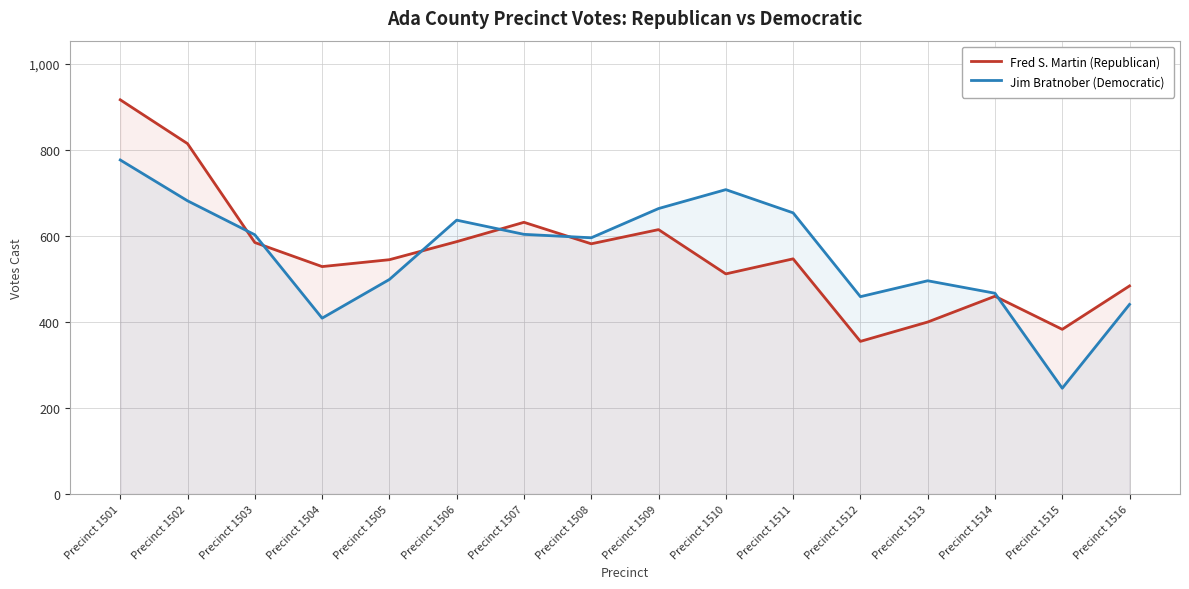

What is the difference between the maximum and minimum values in the Jim Bratnober (Democratic) series?

531